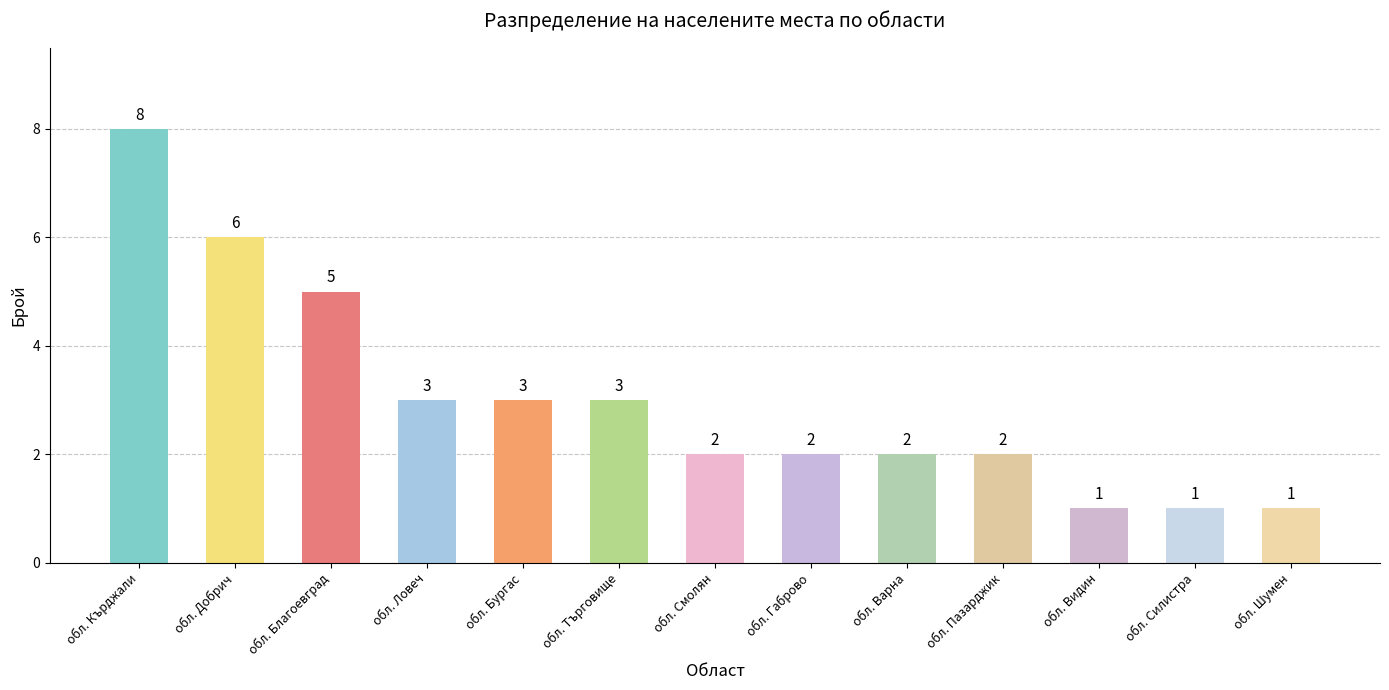

Reading left to right, extract all data points from this chart.

обл. Кърджали=8	обл. Добрич=6	обл. Благоевград=5	обл. Ловеч=3	обл. Бургас=3	обл. Търговище=3	обл. Смолян=2	обл. Габрово=2	обл. Варна=2	обл. Пазарджик=2	обл. Видин=1	обл. Силистра=1	обл. Шумен=1